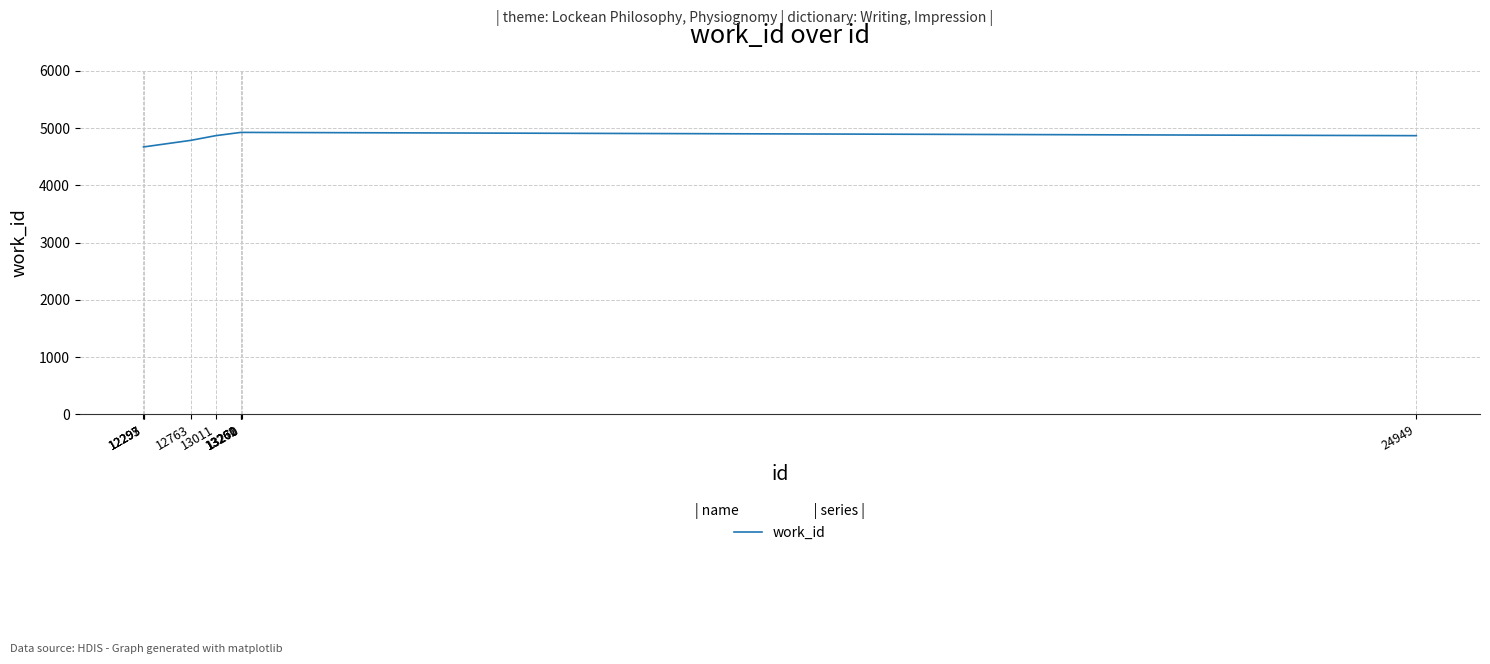

How many lines are shown in the chart?

1